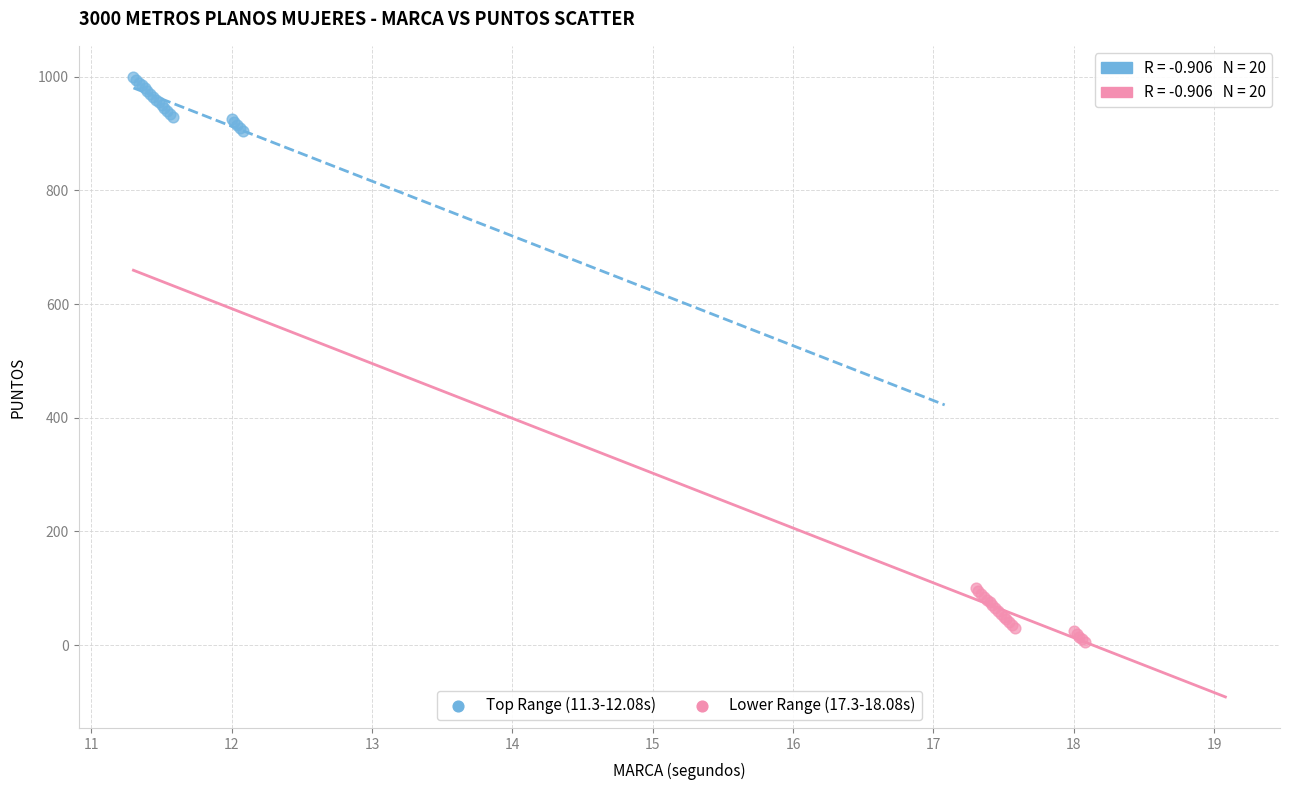

Which series contains the lowest Y value?

Lower Range (17.3-18.08s)